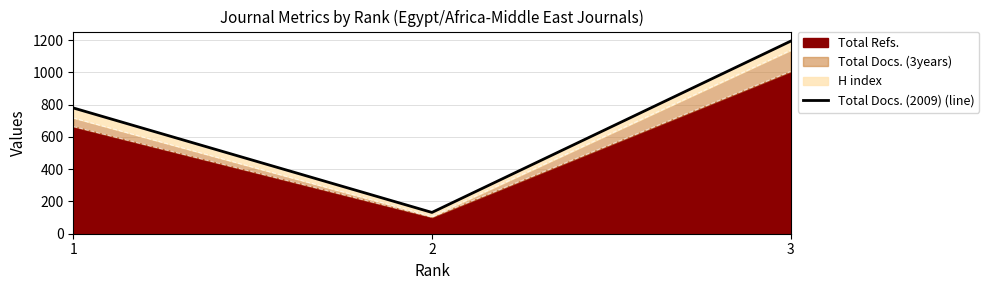

What is the average value?

702